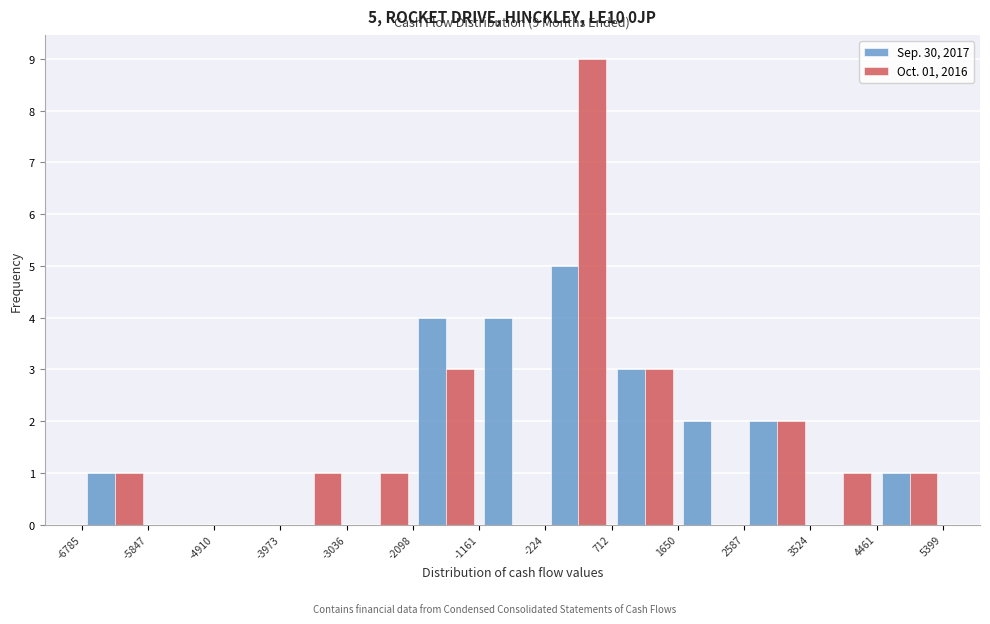

In the Sep. 30, 2017 series, which range on the x-axis has the tallest bar?

-224 to 712